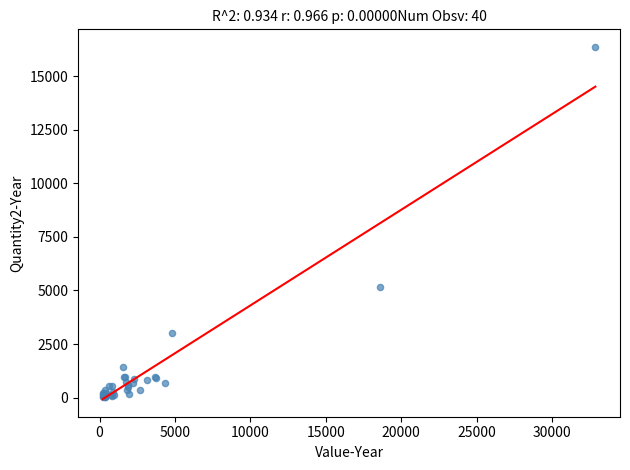

What Y value in the scatter plot is closest to 8189?

5142